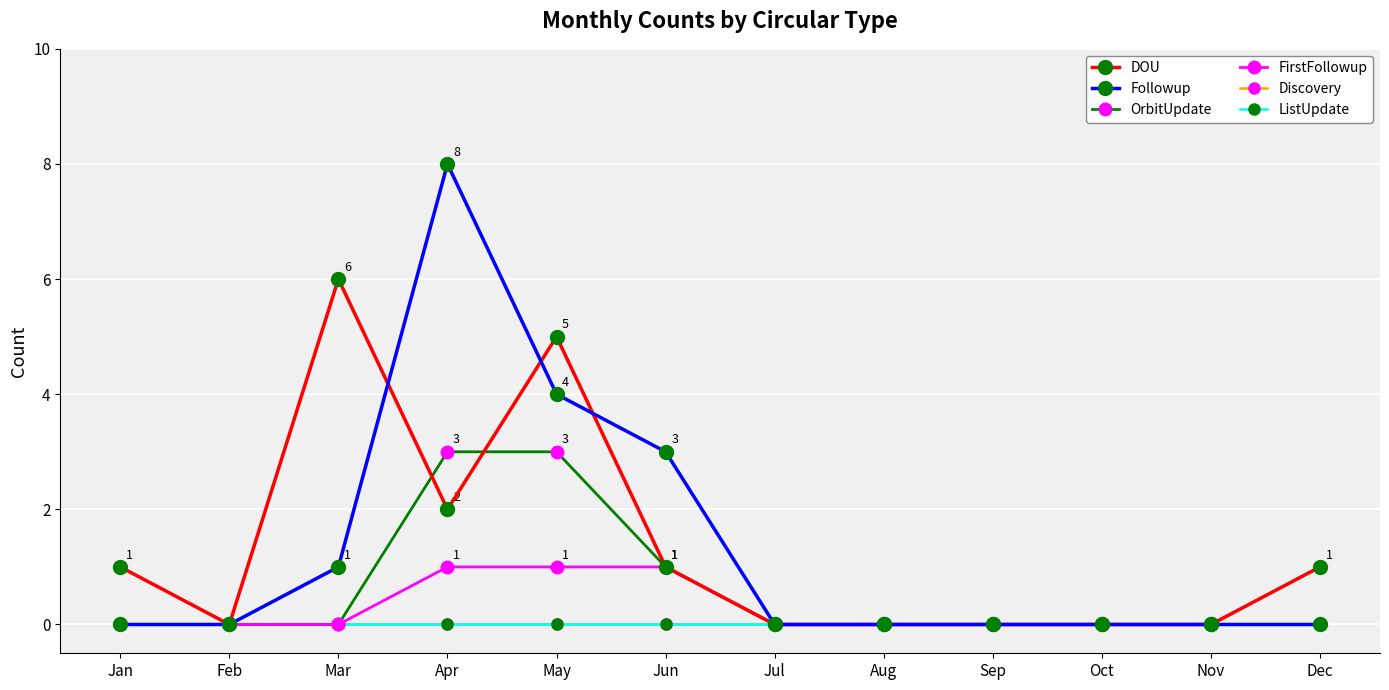

Which category has the lowest value across all series?

Feb